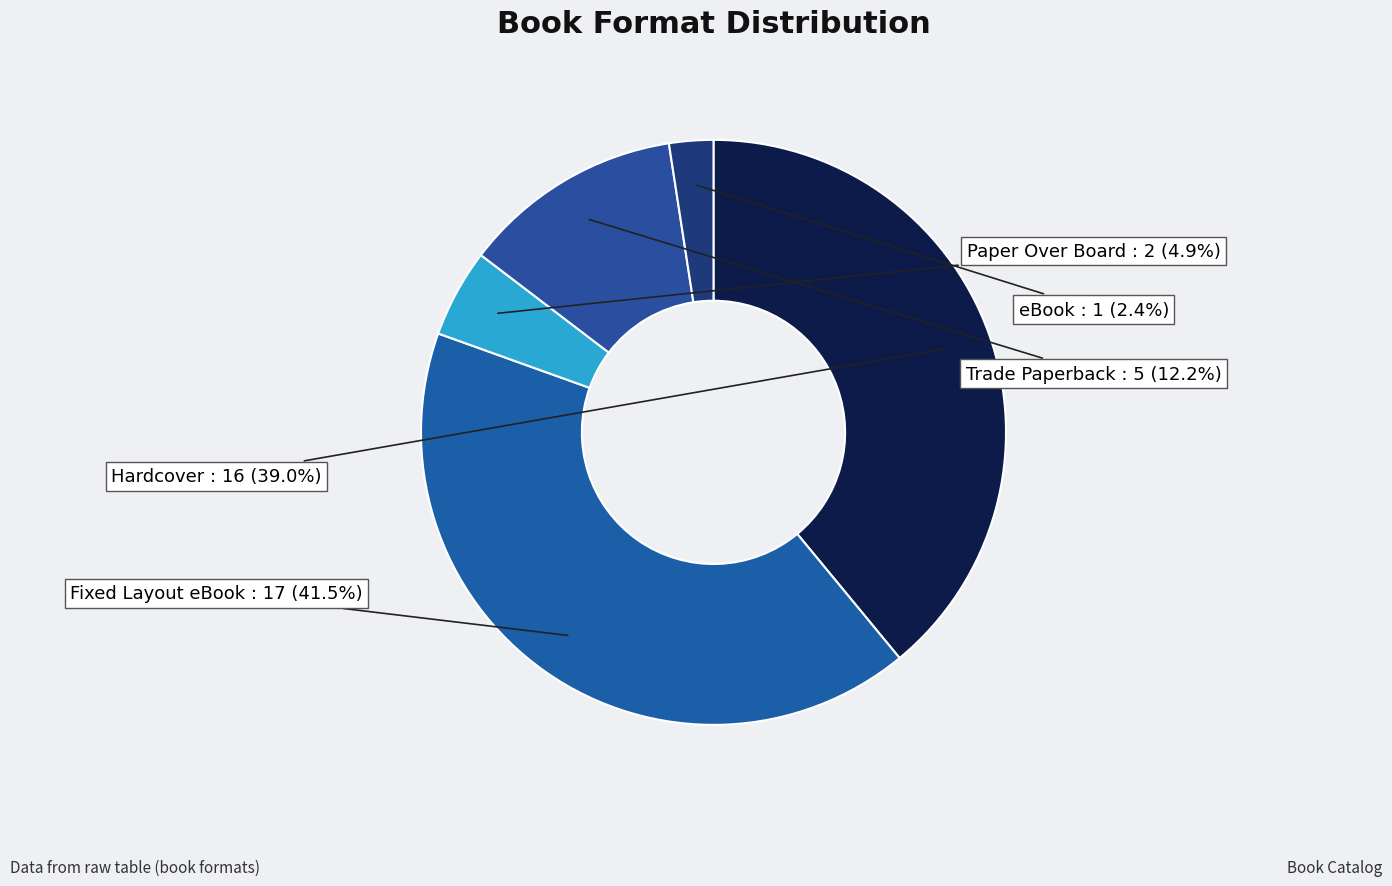

True or false: Hardcover accounts for 50% of the total.

False